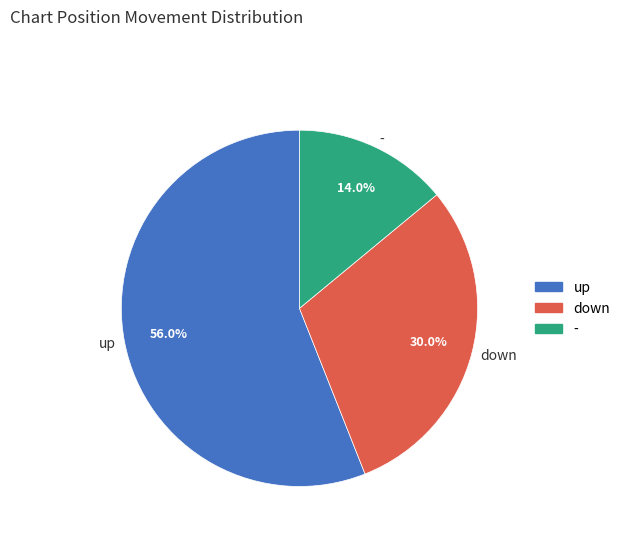

To the nearest percent, what is the difference between the down and - slice percentages?

16%